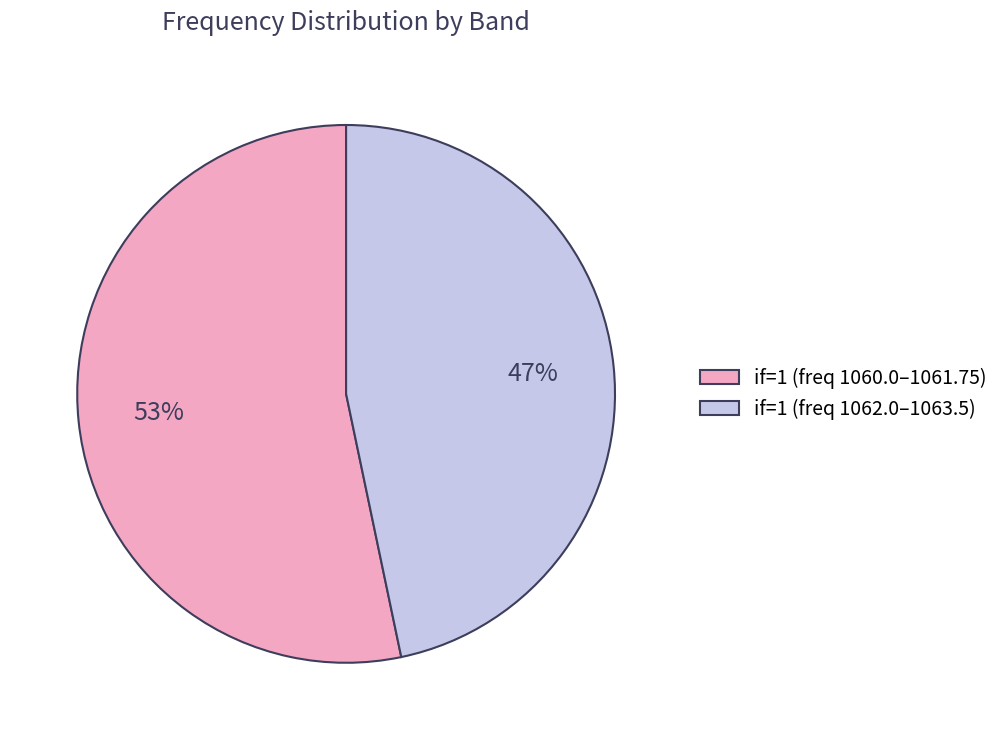

Approximately how many times larger is the value at if=1 (freq 1060.0–1061.75) compared to if=1 (freq 1062.0–1063.5)?

1.1